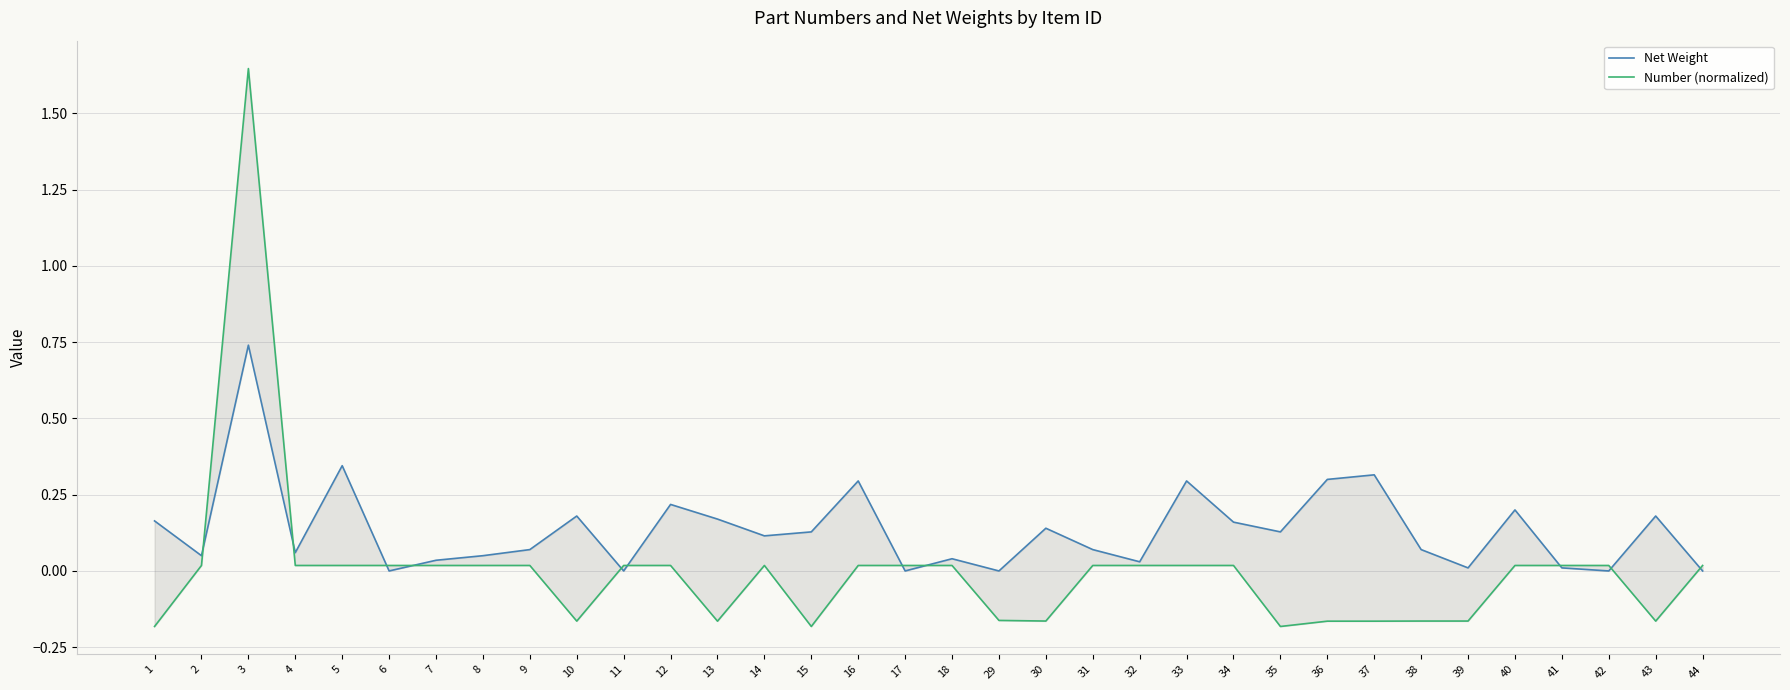

How many interior local valleys does the Number (normalized) series have?

11